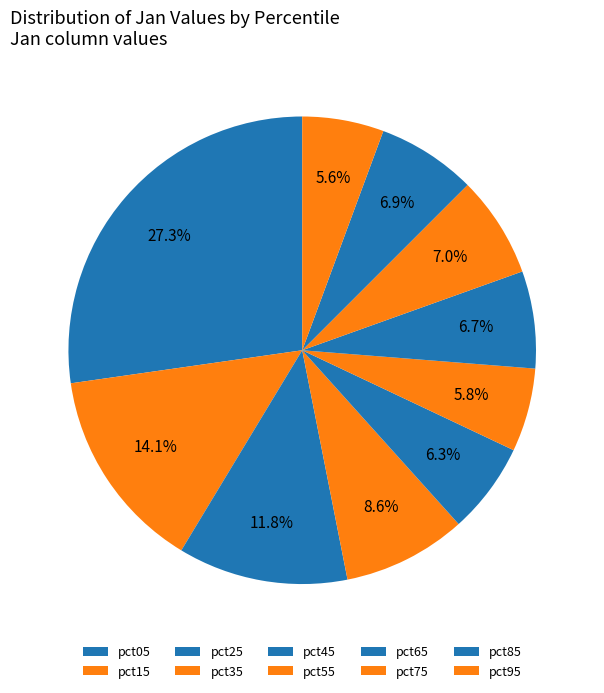

How many segments does this pie chart have?

10